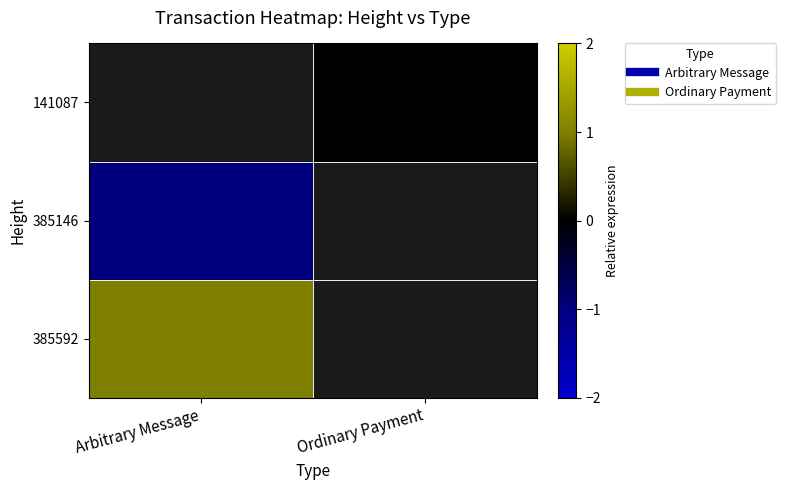

What is the maximum value shown in the chart?

1.0